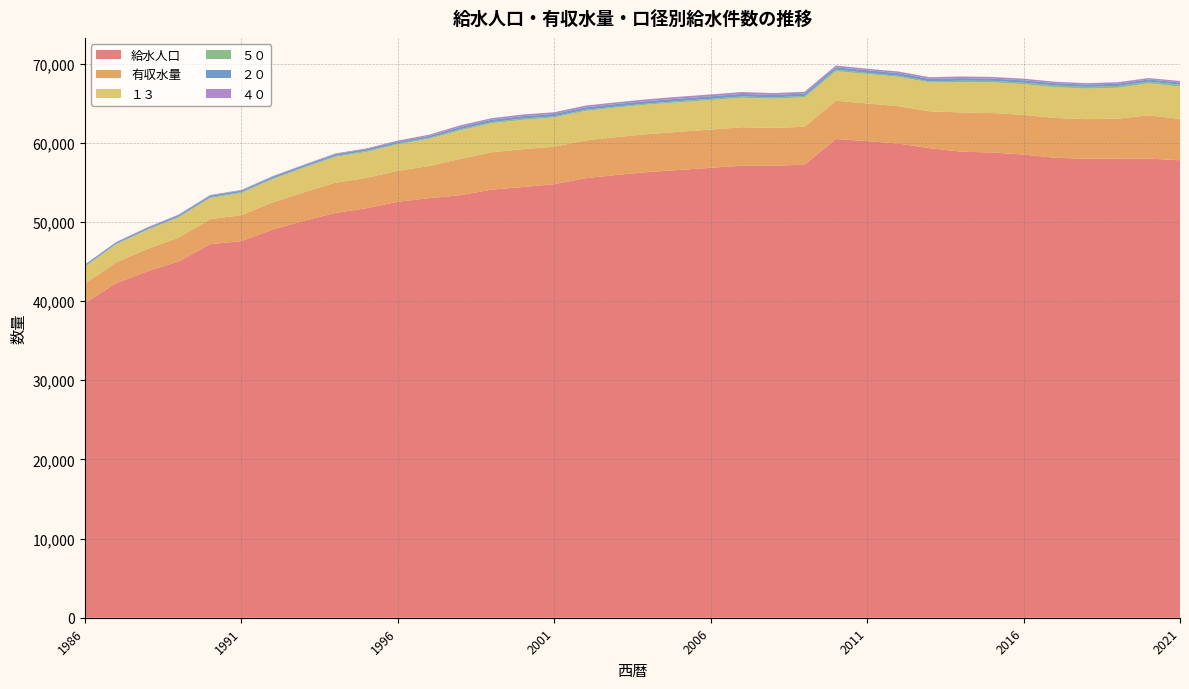

Reading left to right, what are all the values shown in this chart?

給水人口: 39734	42267	43760	45020	47188	47568	49042	50139	51124	51732	52542	53001	53375	54082	54410	54770	55518	55935	56303	56569	56837	57102	57102	57217	60474	60209	59897	59312	58872	58770	58510	58108	57978	57985	58000	57791
有収水量: 2483	2640	2822	3003	3150	3285	3427	3605	3823	3836	3912	4062	4586	4707	4779	4723	4778	4776	4788	4819	4830	4851	4779	4797	4828	4755	4724	4659	4957	4982	5011	5024	5005	5060	5464	5227
１３: 2121	2261	2407	2547	2669	2797	2928	3086	3263	3277	3342	3443	3601	3677	3698	3706	3725	3738	3739	3721	3721	3733	3695	3713	3743	3709	3696	3650	3813	3873	3881	3884	3858	3896	4042	4065
５０: 74	79	84	97	111	108	110	118	126	121	120	131	141	147	178	145	140	136	129	158	169	166	158	183	186	163	152	129	190	192	197	230	224	228	217	259
２０: 171	164	182	197	197	205	207	210	222	222	220	221	295	296	294	299	315	323	317	313	311	313	307	303	308	325	327	316	331	286	287	286	275	282	273	274
４０: 49	59	69	76	82	73	73	74	85	102	139	157	209	197	209	212	218	206	227	236	235	243	231	221	219	190	203	208	210	212	209	177	185	193	176	185